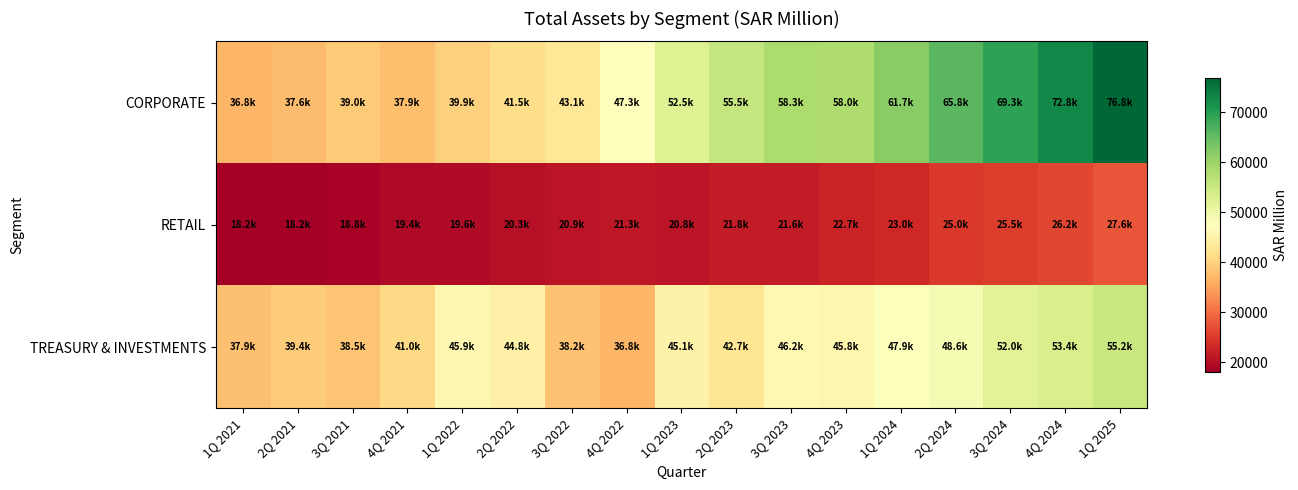

At which category is the sum across all series the highest?

1Q 2025